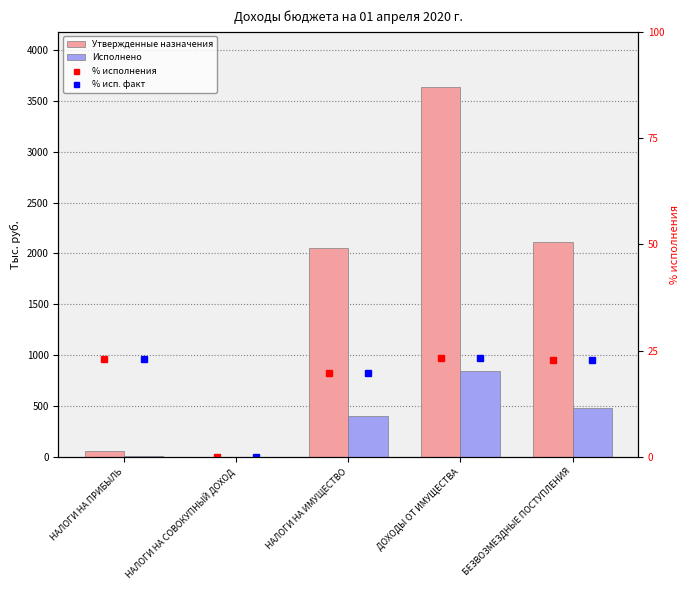

Which series has the largest range (max minus min)?

Утвержденные назначения